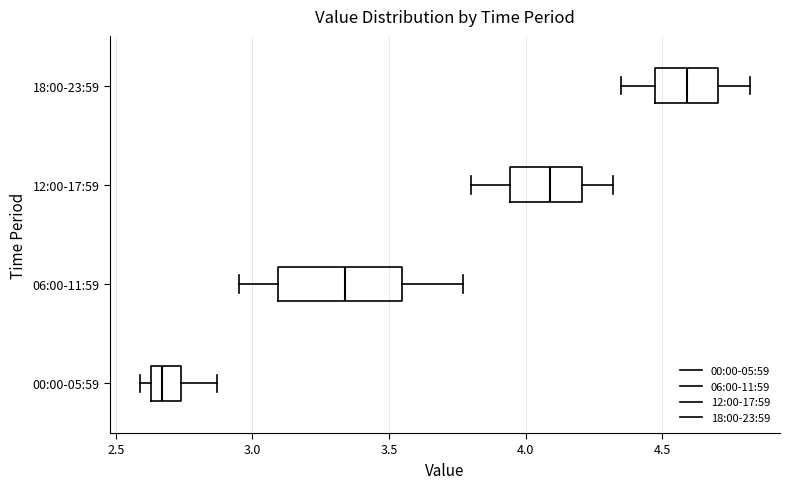

Reading bottom to top, read every box against the x-axis: the position of its median line, the range the box covers, and the ends of its whiskers. The values are not printed on the chart, so give them approximately, as read against the axis.

00:00-05:59: median 2.65 (inside the box), box 2.65 to 2.75, whiskers 2.60 to 2.85
06:00-11:59: median 3.35, box 3.10 to 3.55, whiskers 2.95 to 3.75
12:00-17:59: median 4.10, box 3.95 to 4.20, whiskers 3.80 to 4.30
18:00-23:59: median 4.60, box 4.45 to 4.70, whiskers 4.35 to 4.80